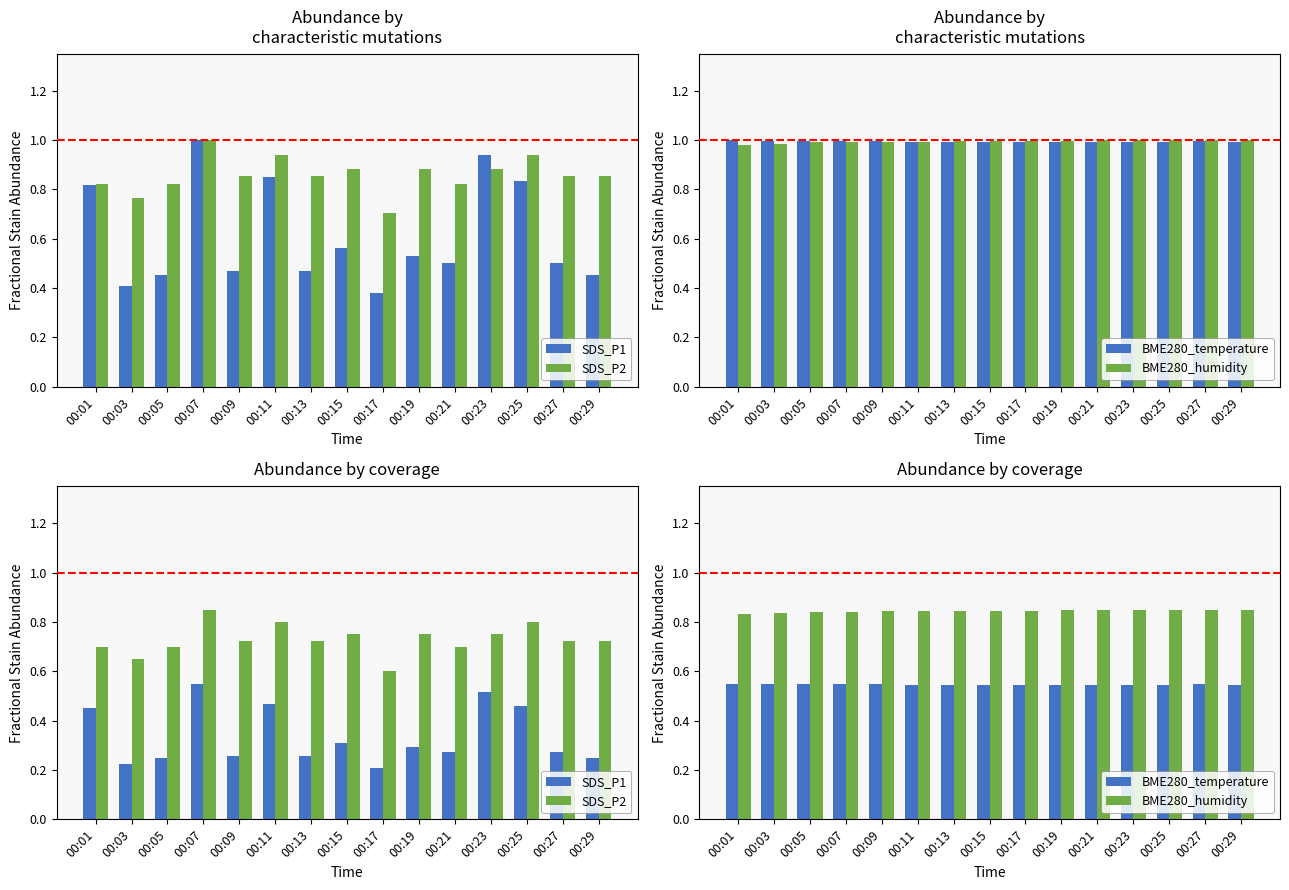

Rank the series at 00:03 from highest to lowest value.

BME280_humidity, SDS_P2, BME280_temperature, SDS_P1